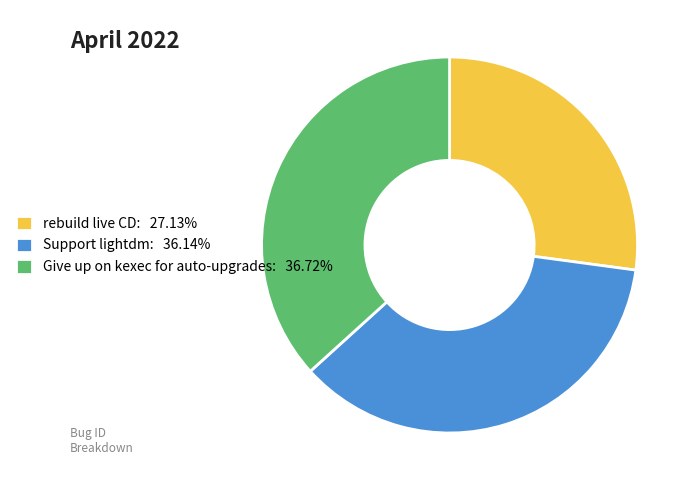

True or false: Support lightdm accounts for 36% of the total.

True